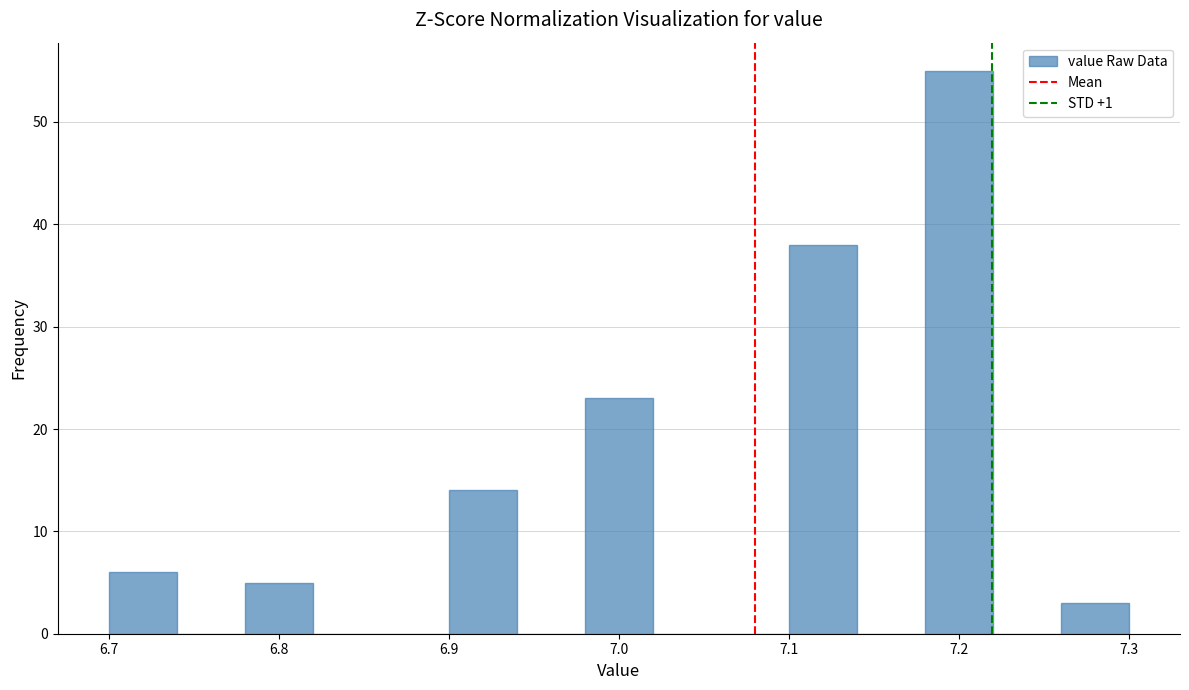

Reading left to right, transcribe this chart: for each bar, give the range it covers on the x-axis and its height. The values are not printed on the chart, so give them approximately, as read against the axis.

6.70 to 6.74: 6
6.74 to 6.78: 0
6.78 to 6.82: 5
6.82 to 6.86: 0
6.86 to 6.90: 0
6.90 to 6.94: 14
6.94 to 6.98: 0
6.98 to 7.02: 23
7.02 to 7.06: 0
7.06 to 7.10: 0
7.10 to 7.14: 38
7.14 to 7.18: 0
7.18 to 7.22: 55
7.22 to 7.26: 0
7.26 to 7.30: 3